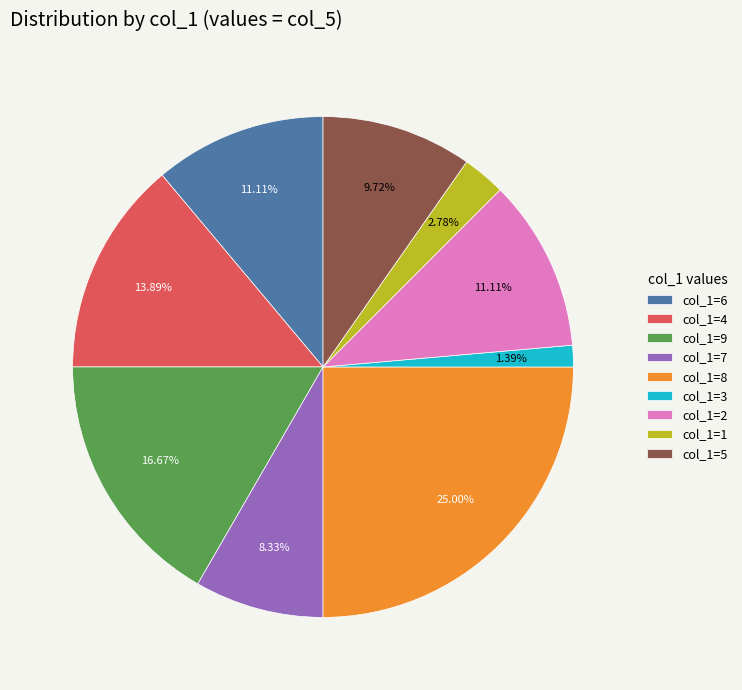

How many segments does this pie chart have?

9